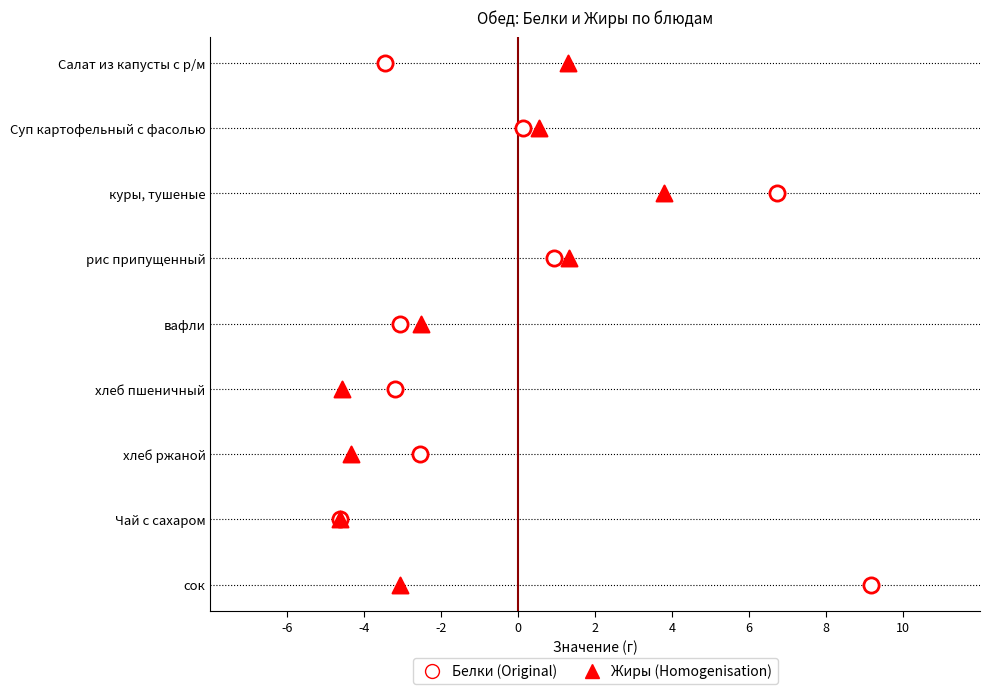

Which series reaches the minimum Y coordinate?

Белки (Original)